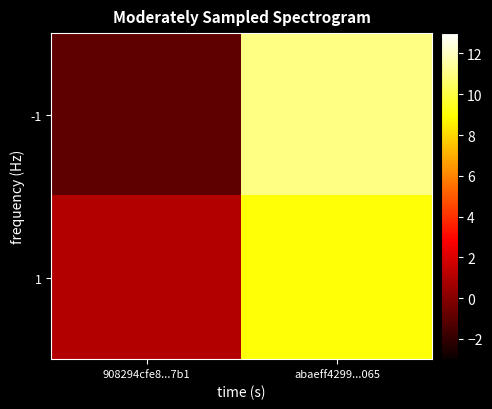

List the series in order of their peak value, lowest first.

1, -1